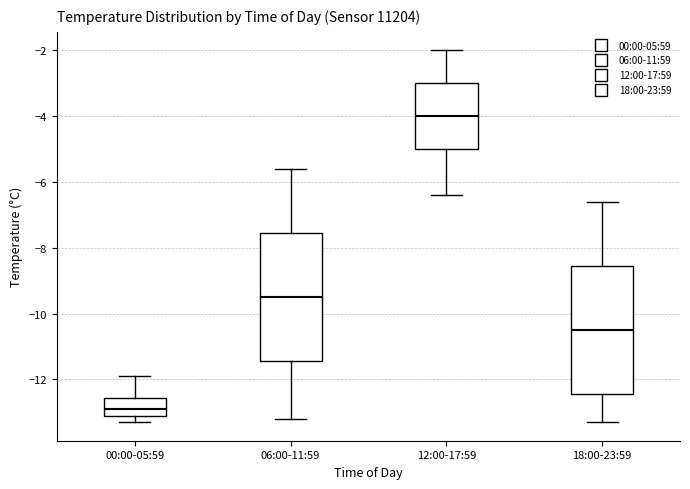

Where is the lower edge of the box for 18:00-23:59 on the y-axis? The values are not printed on the chart, so give them approximately, as read against the axis.

-12.4